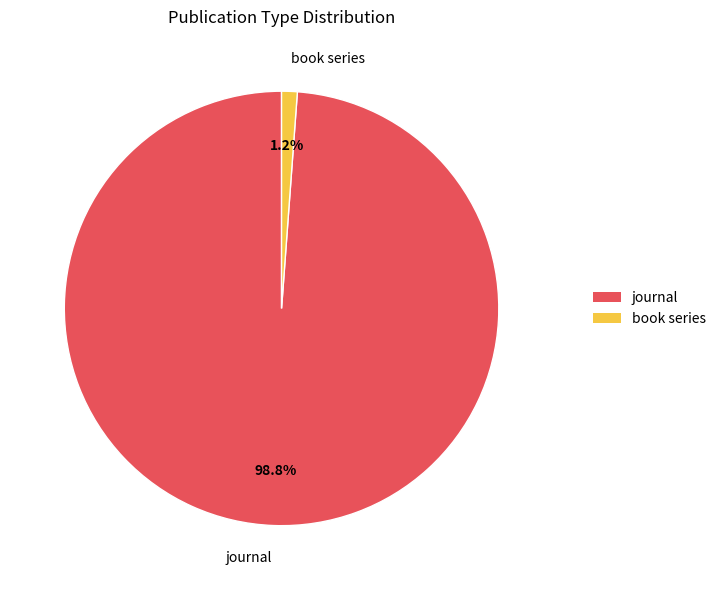

Which slice is the largest?

journal